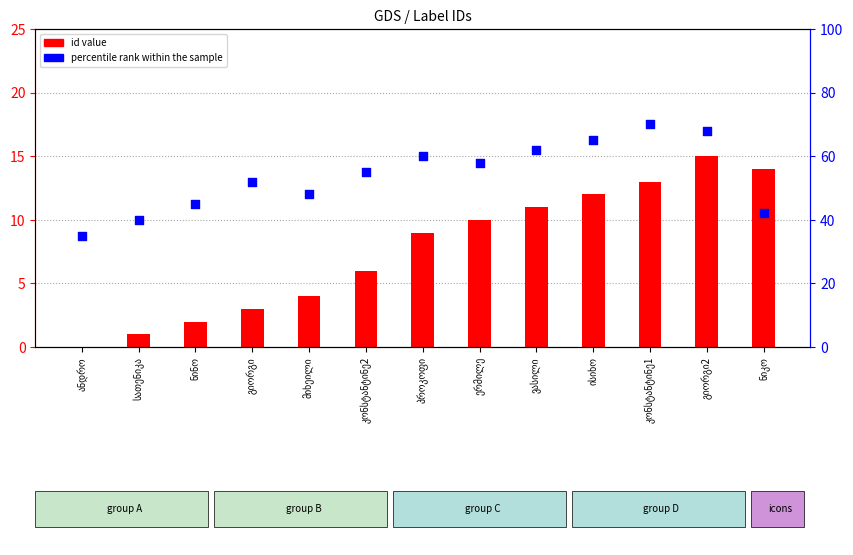

Which series has the largest Y range (max minus min)?

percentile rank within the sample